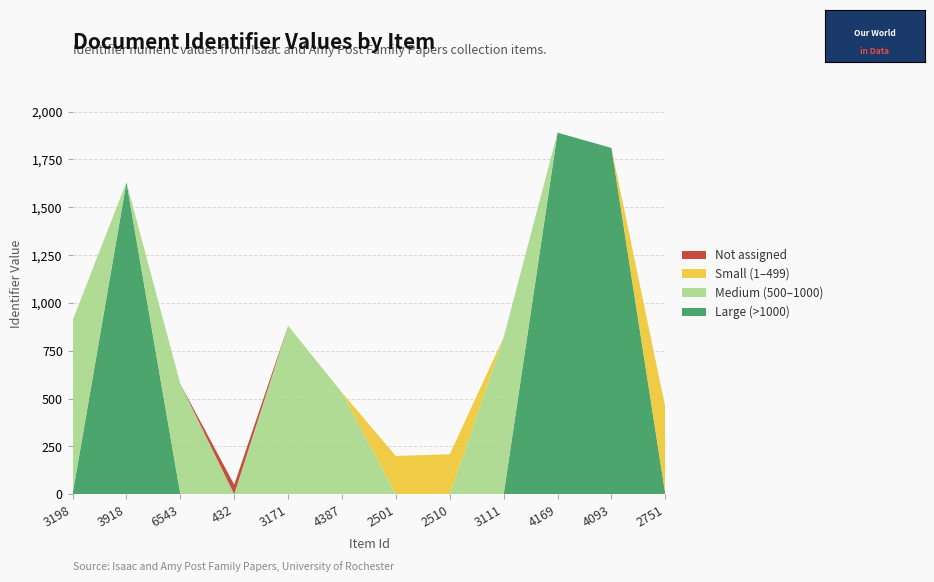

Reading right to left, what are all the values shown in this chart?

High Identifier (>1000): 2751=453	4093=1810	4169=1890	3111=820	2510=209	2501=200	4387=531	3171=881	432=0	6543=576	3918=1631	3198=908
Mid Identifier (500-999): 2751=453	4093=0	4169=0	3111=820	2510=209	2501=200	4387=531	3171=881	432=0	6543=576	3918=0	3198=0
Low Identifier (<500): 2751=453	4093=0	4169=0	3111=0	2510=209	2501=200	4387=0	3171=0	432=0	6543=0	3918=0	3198=0